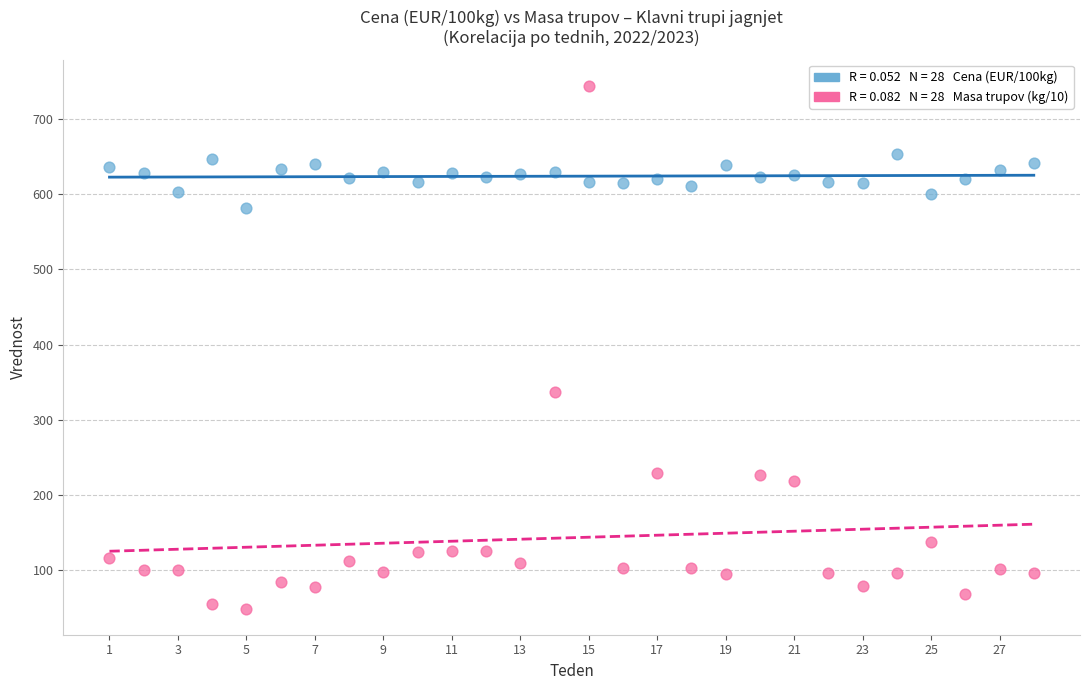

Across all series, what Y value is closest to 396?

336.6